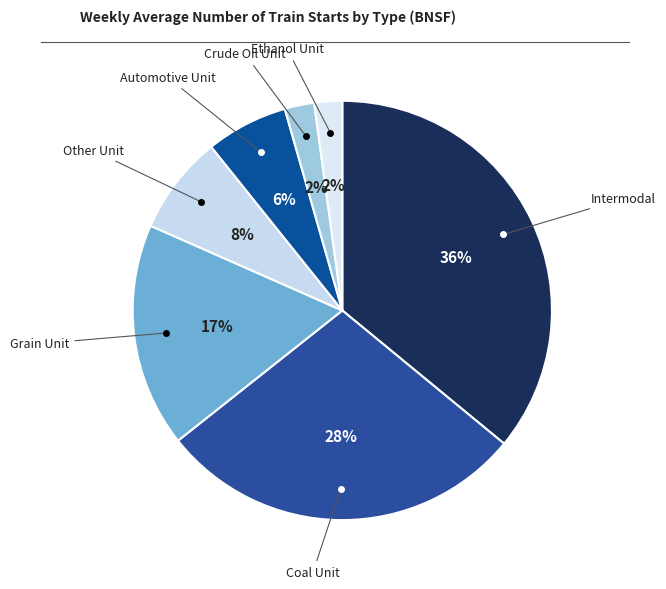

To the nearest percent, what is the difference between the largest and smallest slice percentages?

34%